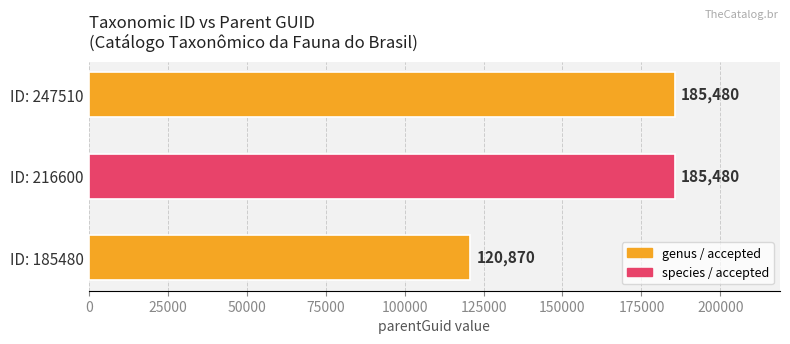

Reading bottom to top, extract all data points from this chart.

120870	185480	185480